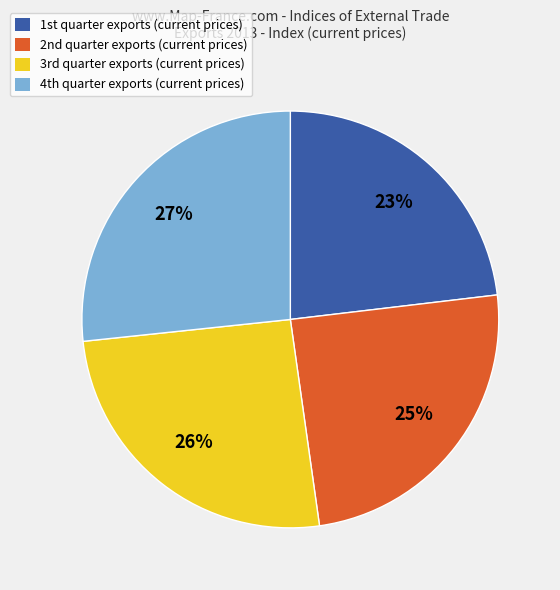

How many slices are in this pie chart?

4